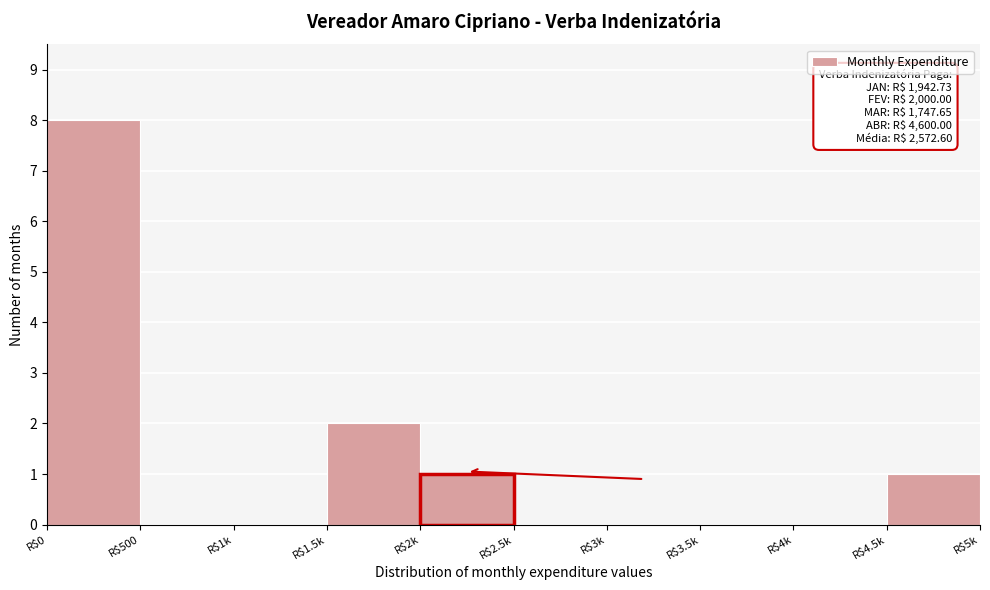

At which label is the value closest to 4?

R$1.5k